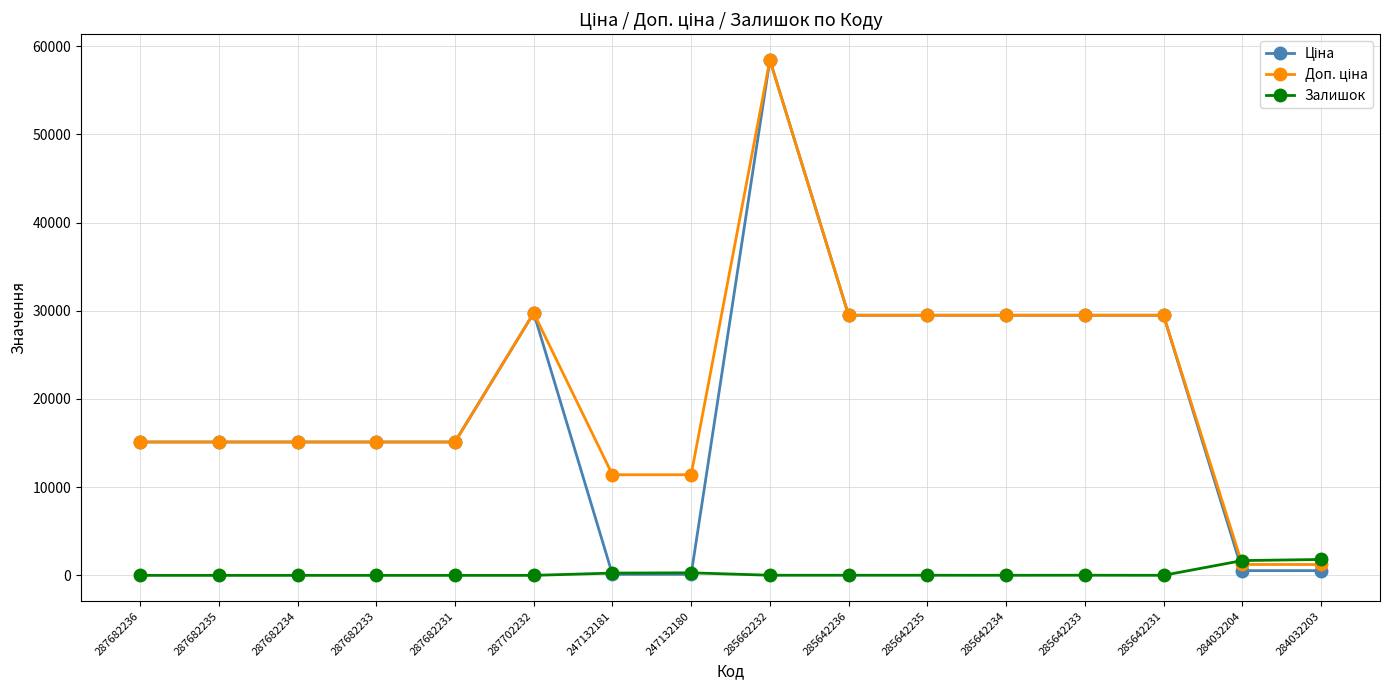

At how many categories does at least one series exceed 28502?

7